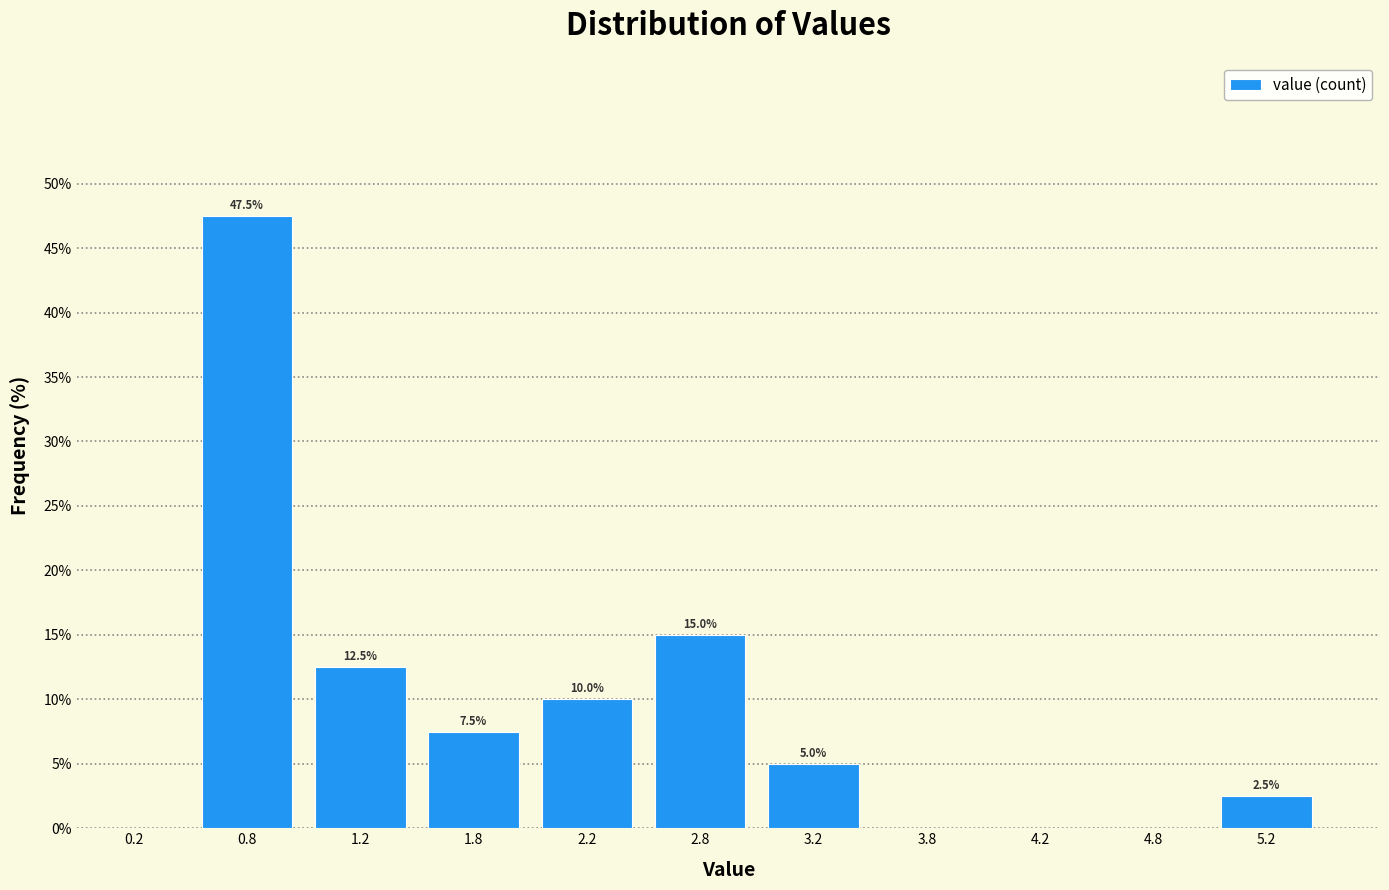

Which range on the x-axis has the tallest bar?

0.5 to 1.0